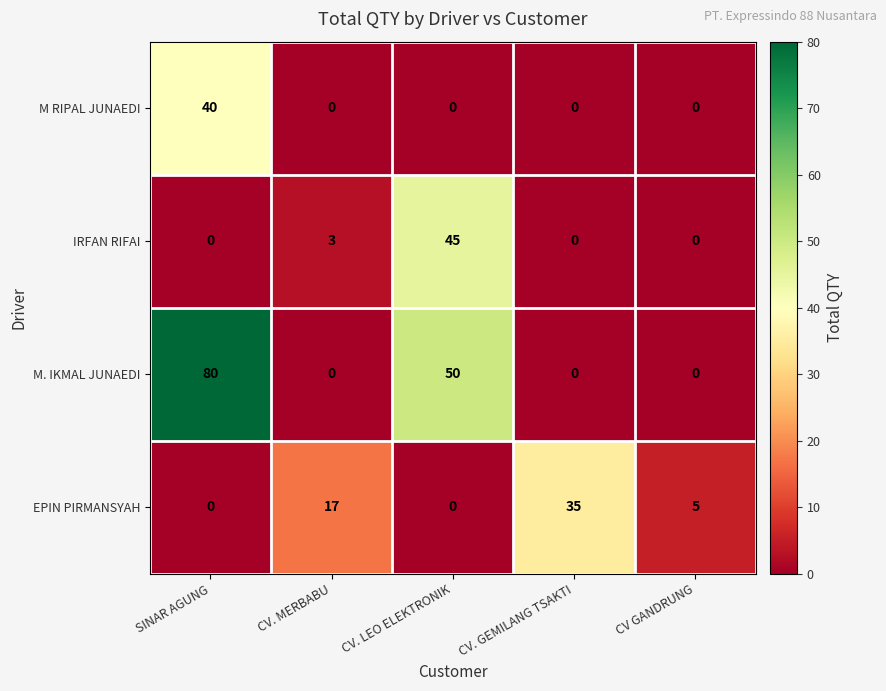

The value of M RIPAL JUNAEDI at CV. MERBABU is 14. True or false?

False